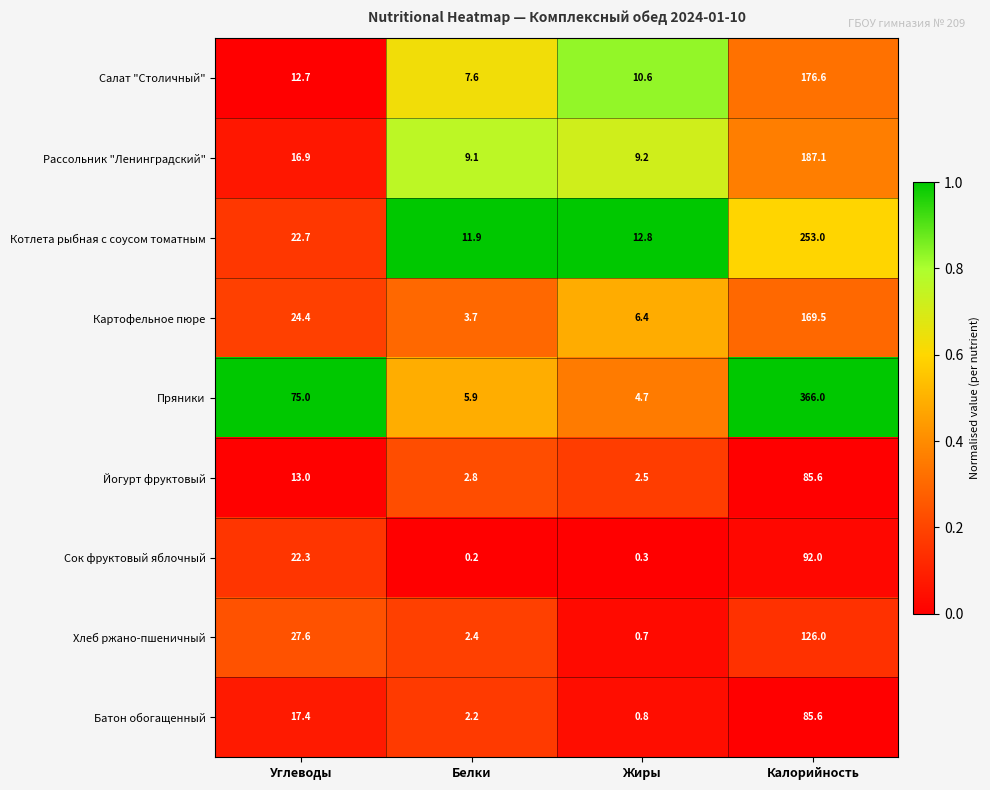

True or false: Хлеб ржано-пшеничный has a value of 2.4 at Белки.

True